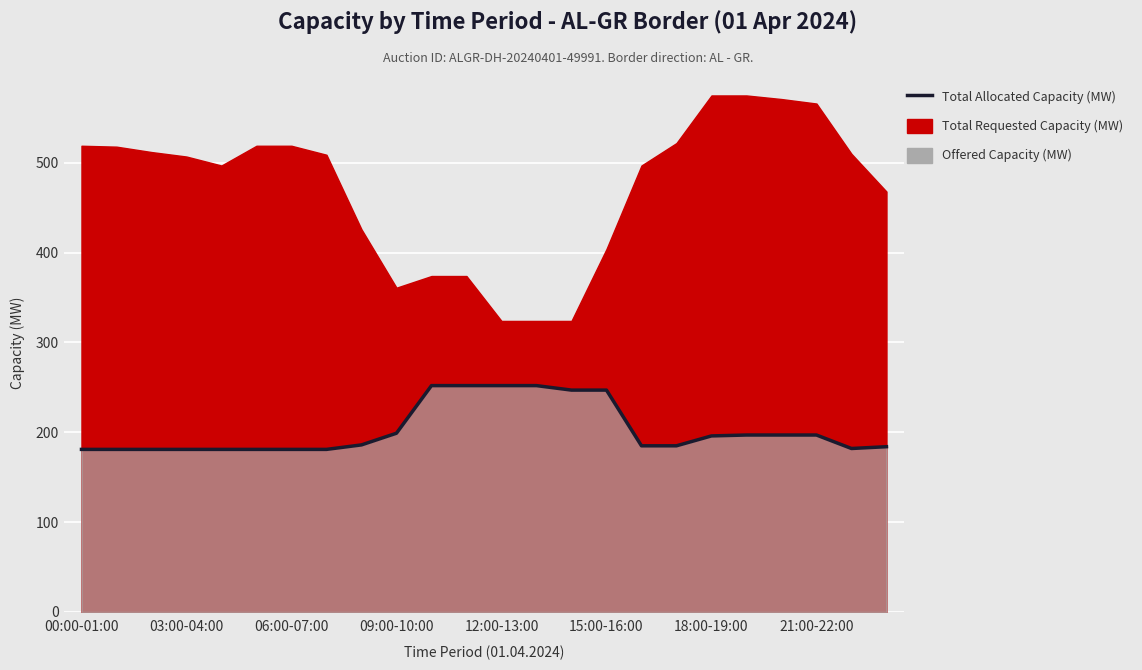

True or false: the data shows 197 at 21:00-22:00.

True